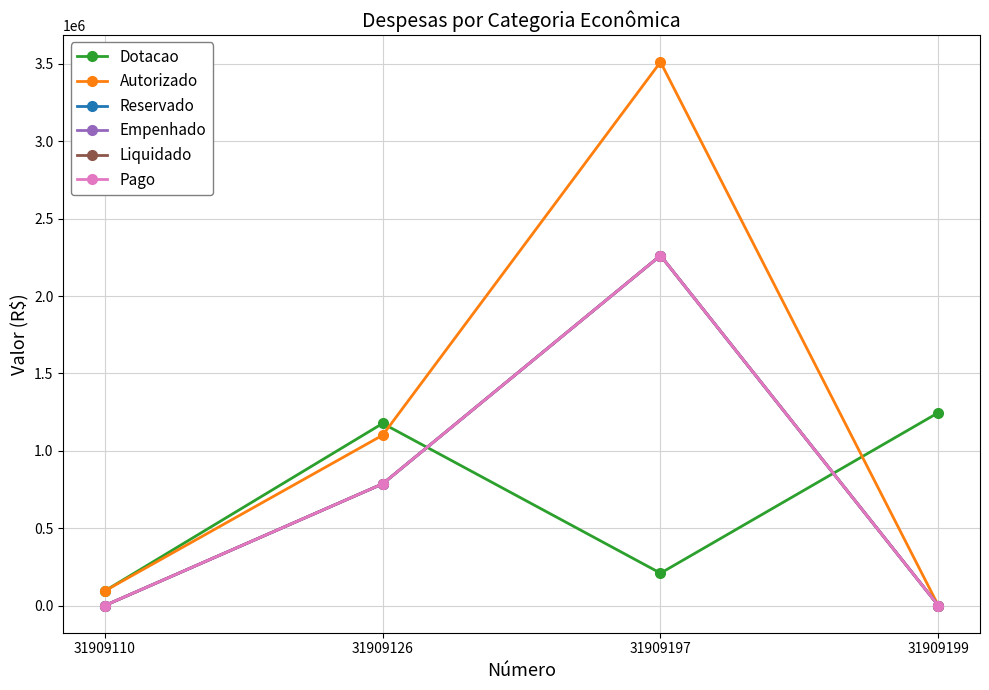

How many lines are shown in the chart?

6